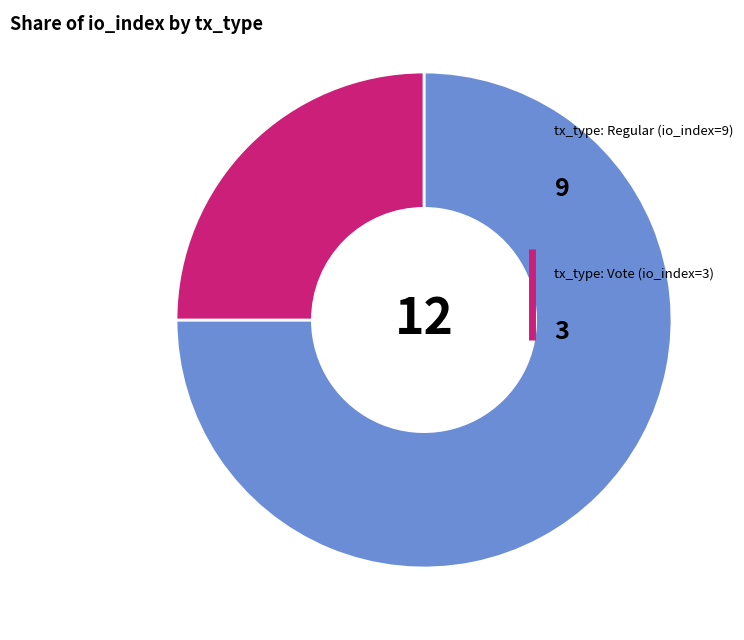

How many slices are in this pie chart?

2